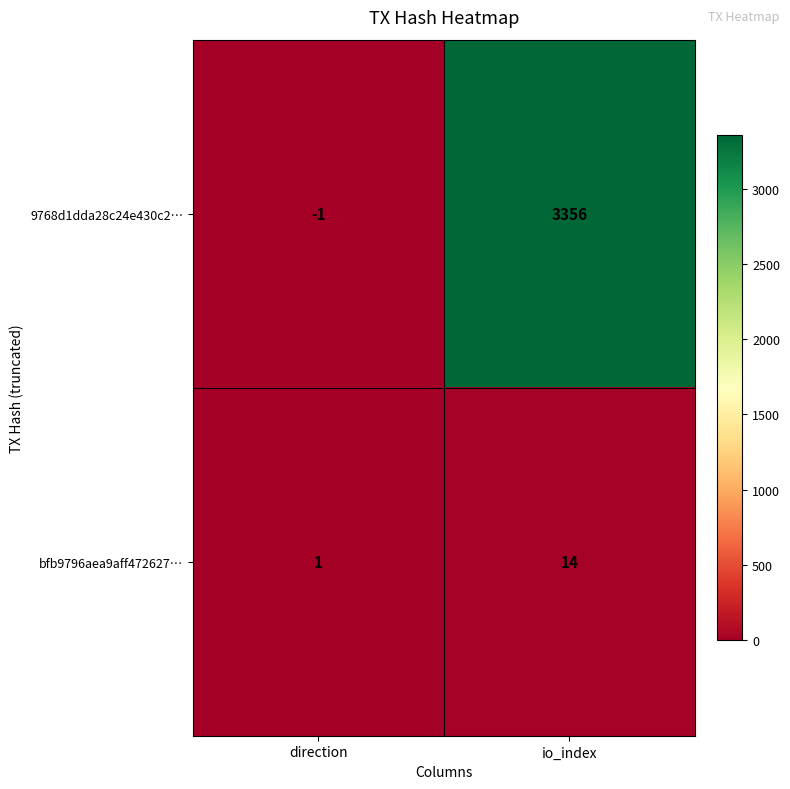

What is the greatest value displayed?

3356